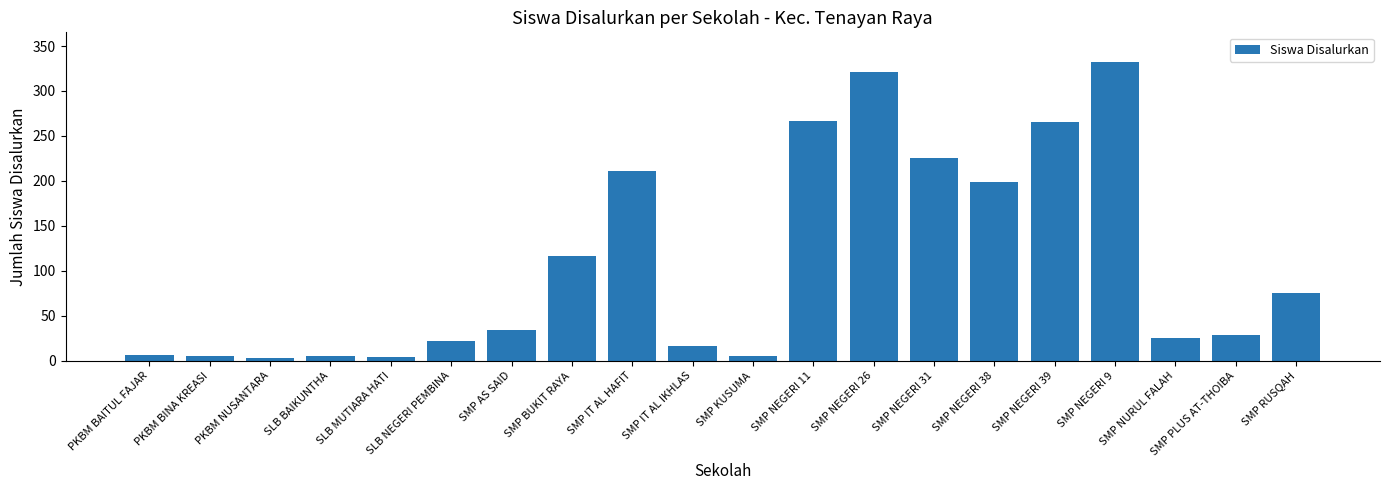

What is the average value?

109